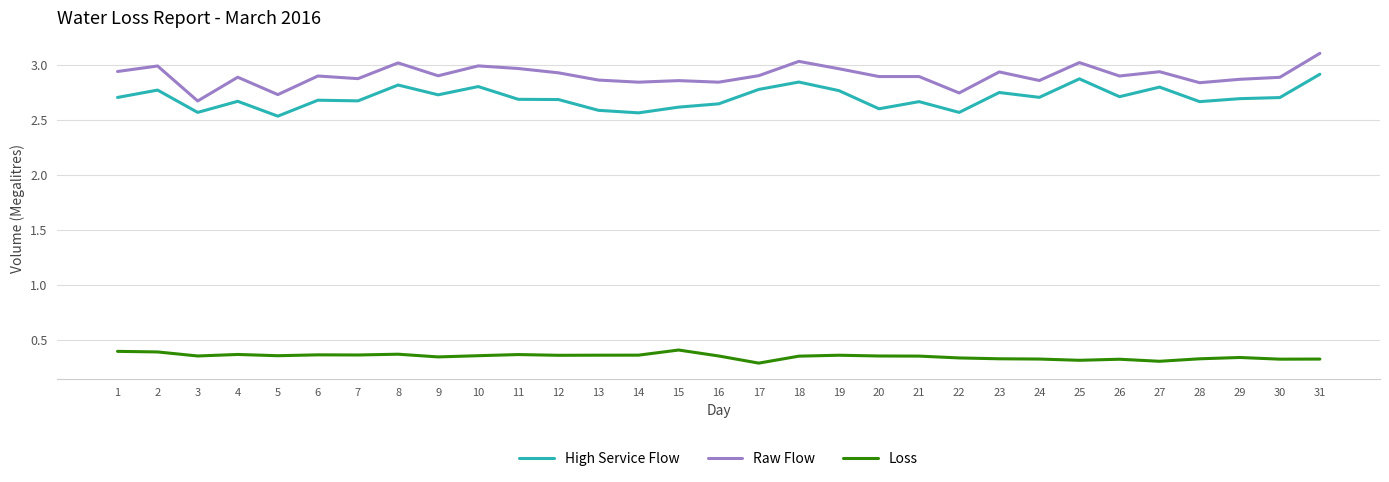

True or false: Loss and Raw Flow cross at least once.

False